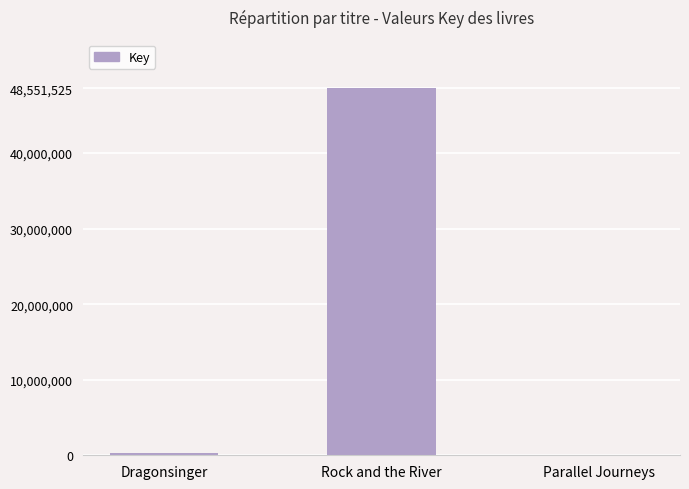

Reading right to left, what are all the values shown in this chart?

6528	48551525	330370